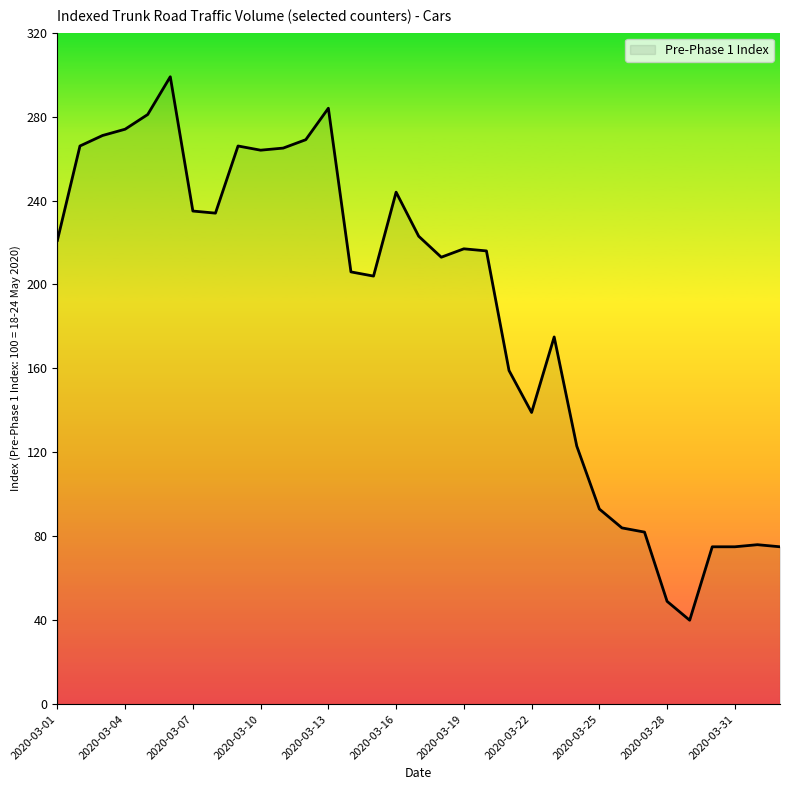

What is the smallest value displayed?

40